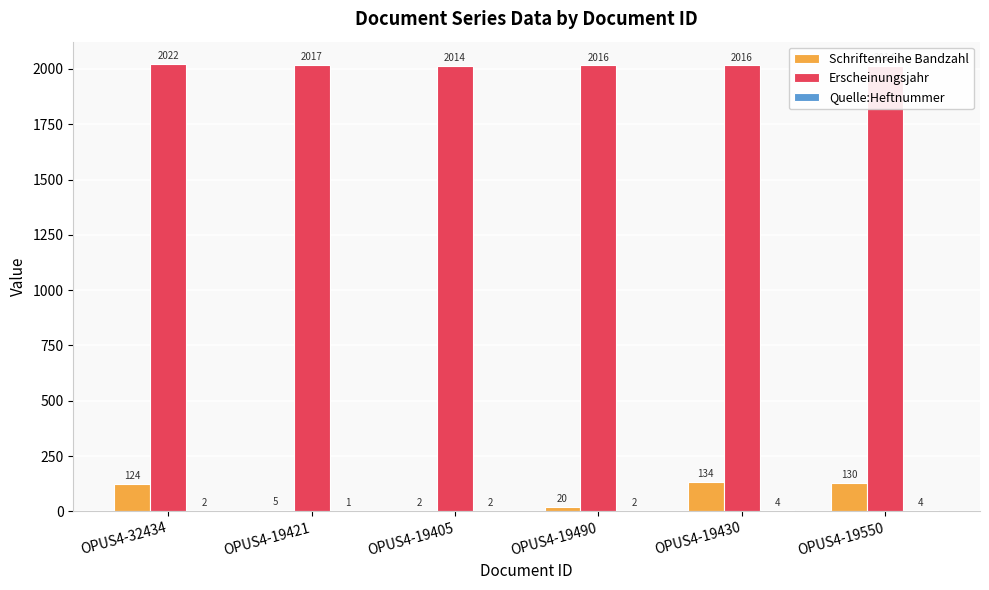

Which series changed the most between OPUS4-32434 and OPUS4-19490?

Schriftenreihe Bandzahl